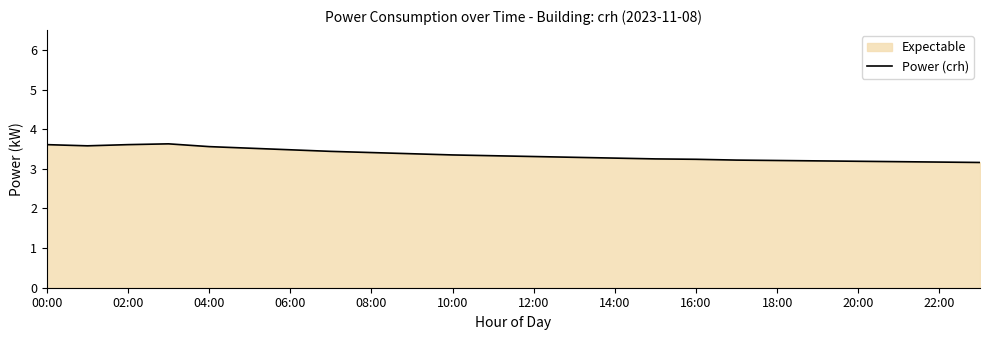

What is the difference between the maximum and second lowest values?

0.5